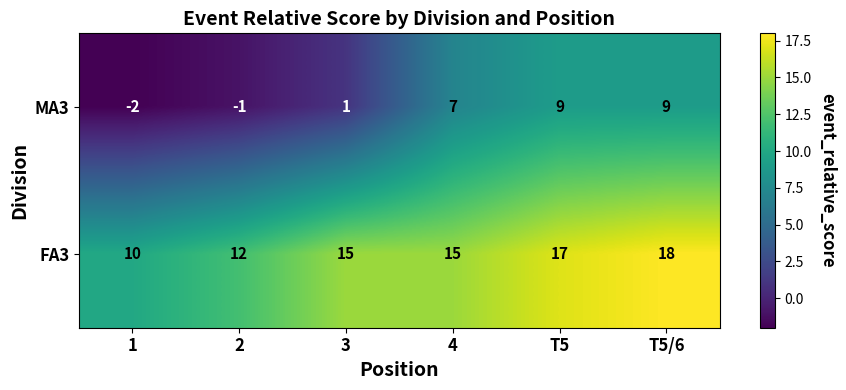

What value does the FA3 series have at 4?

15